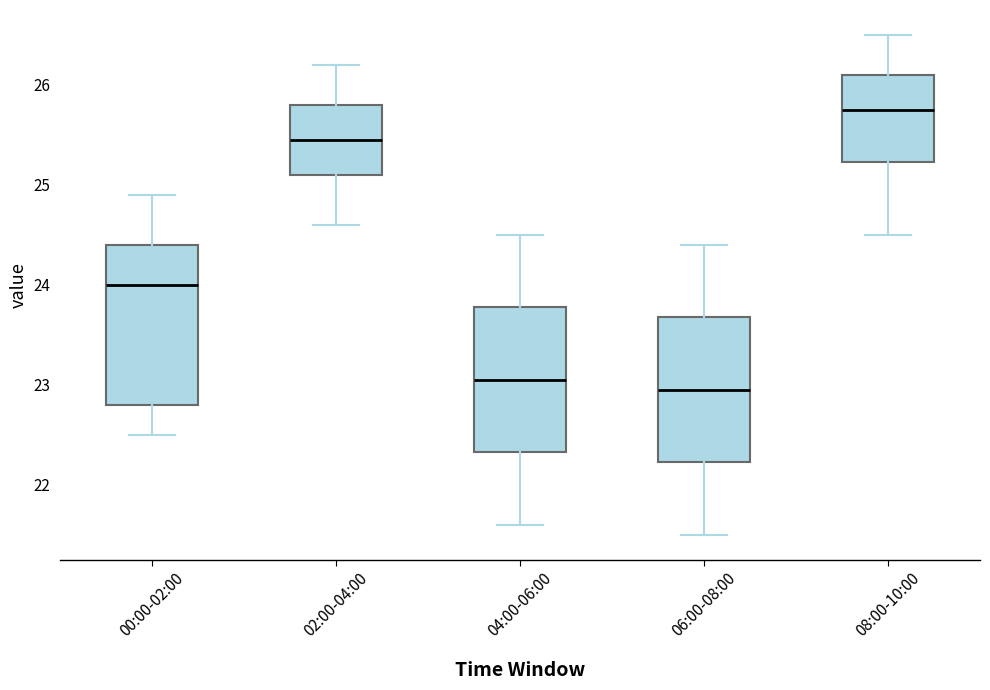

Where does the median line of the box for 04:00-06:00 sit on the y-axis? The values are not printed on the chart, so give them approximately, as read against the axis.

23.1